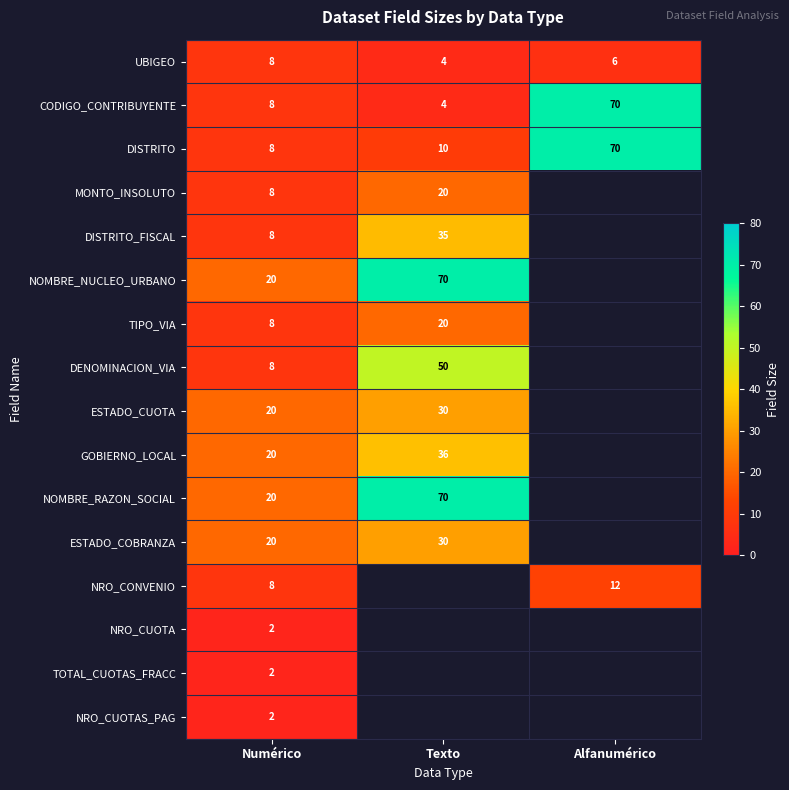

What is the difference between the DENOMINACION_VIA values at Texto and Numérico?

42